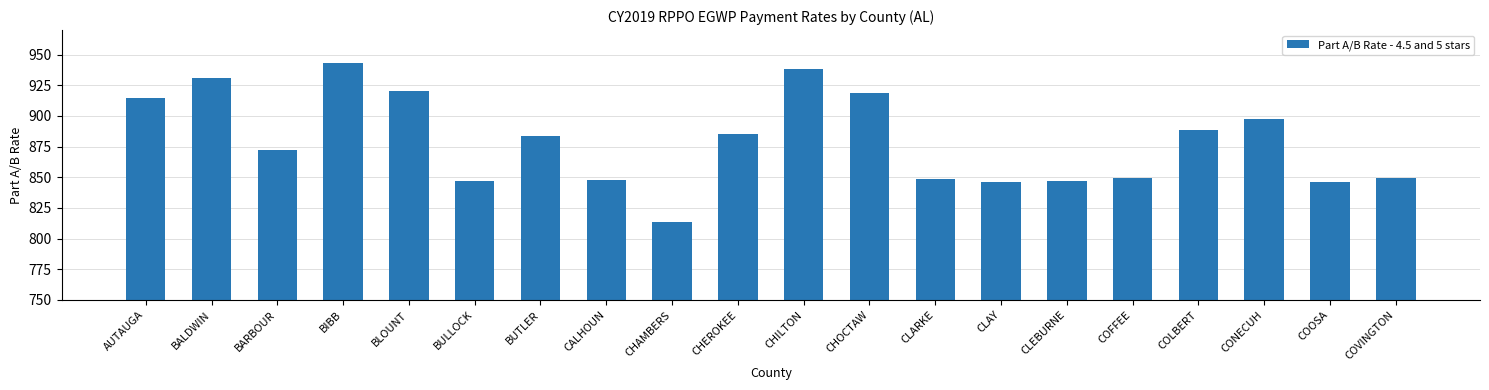

At which category does the chart reach its minimum across all series?

CHAMBERS